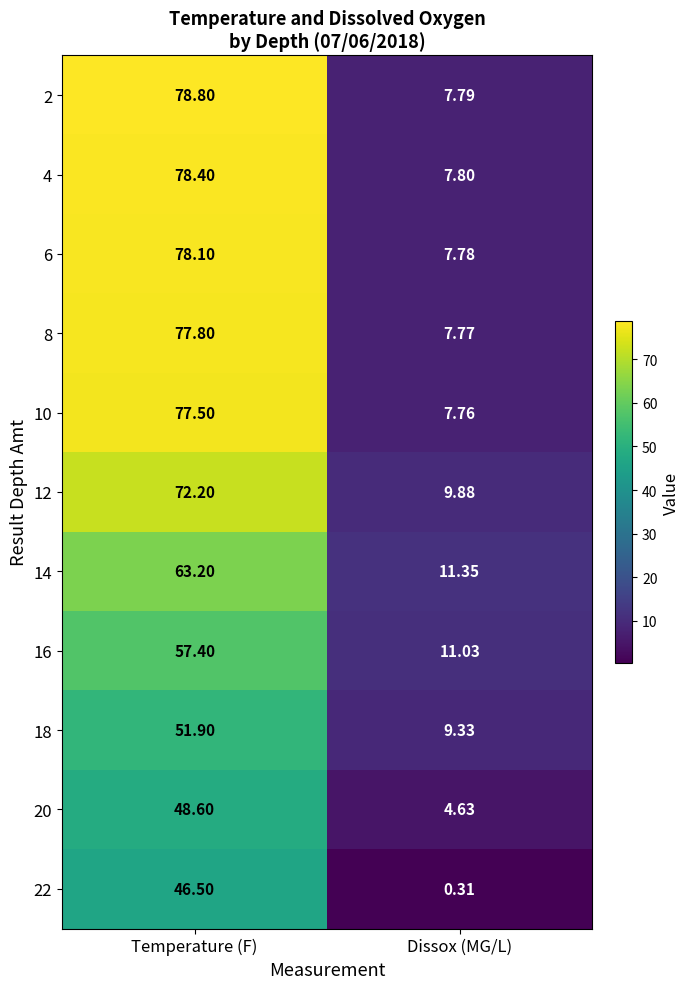

At which label is 22 closest to 23?

Dissox (MG/L)